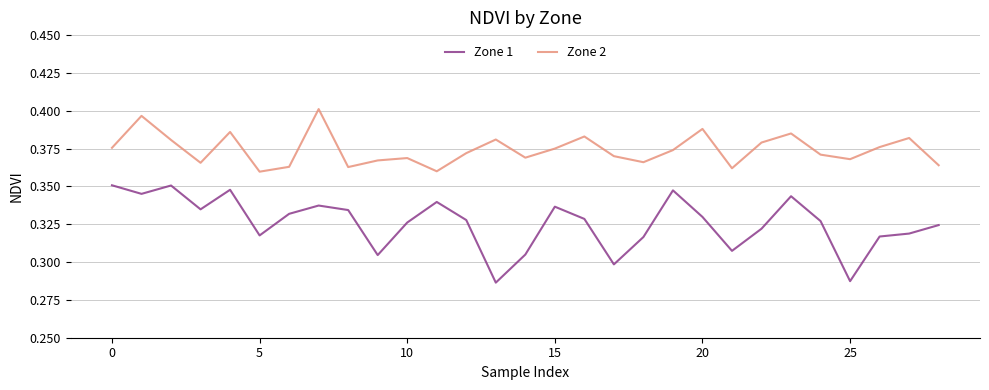

Which series has the largest range (max minus min)?

Zone 1